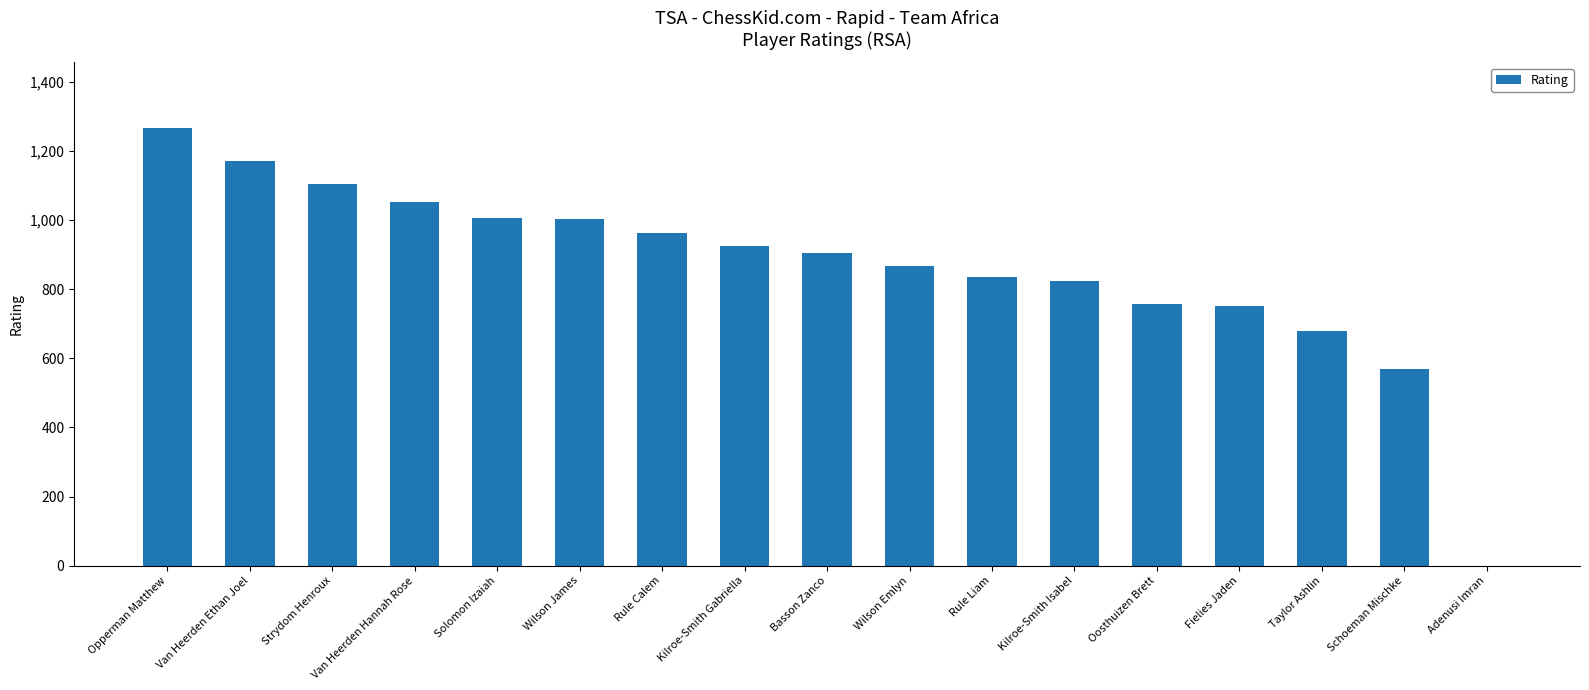

The value at Van Heerden Ethan Joel is 1723. True or false?

False